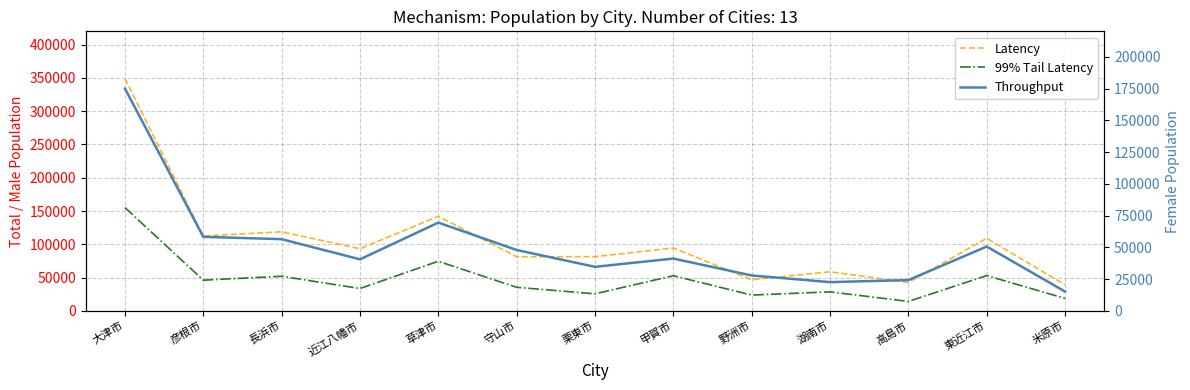

The value of 99% Tail Latency at 米原市 is 18716.5. True or false?

True